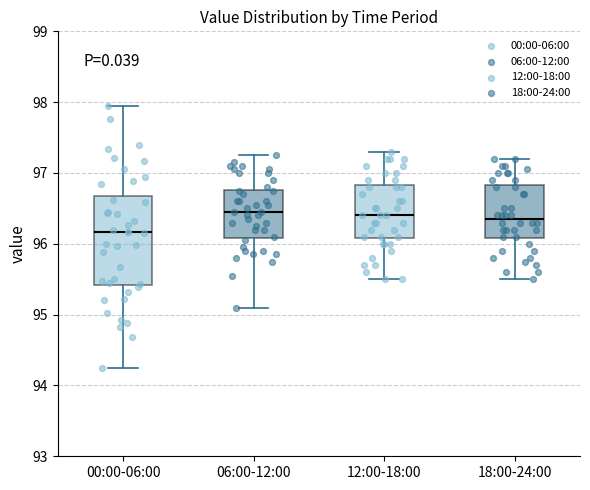

Where does the median line of the box for 18:00-24:00 sit on the y-axis? The values are not printed on the chart, so give them approximately, as read against the axis.

96.4